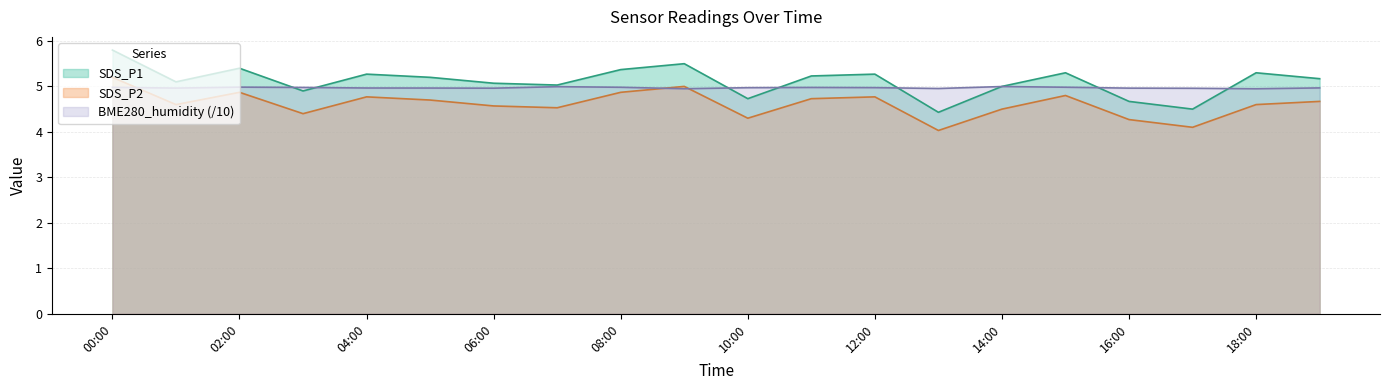

The value of BME280_humidity at 2023/07/01 13:00 is 3.1. True or false?

False